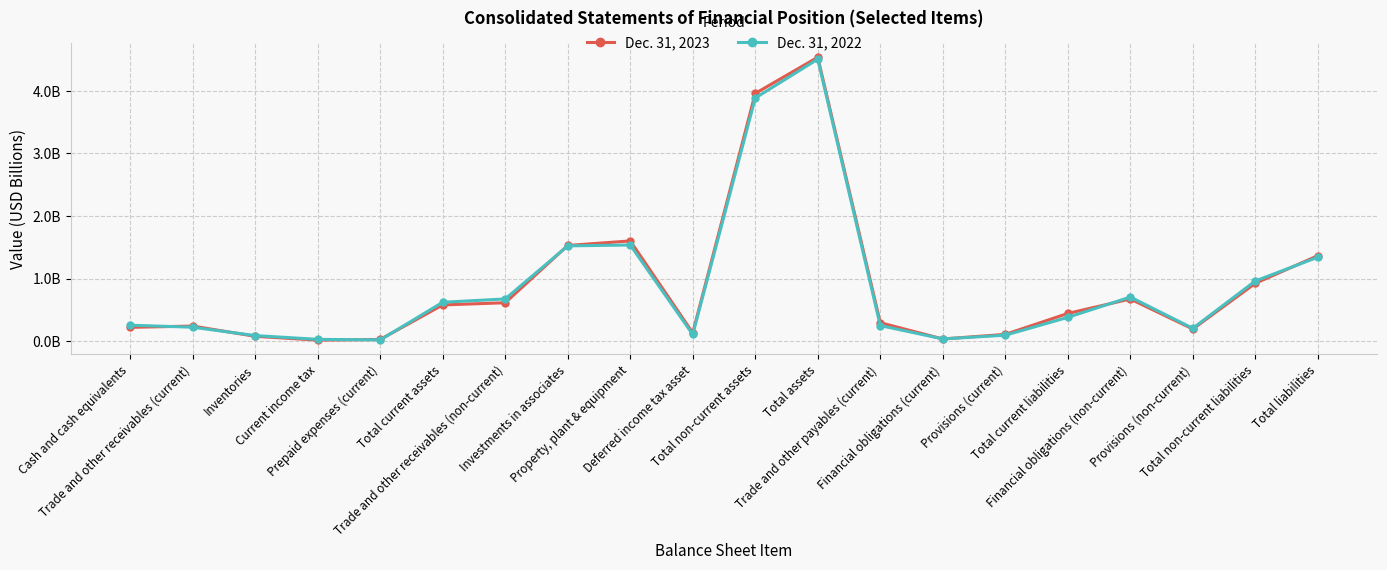

Is this an area chart (filled region under the line)?

No